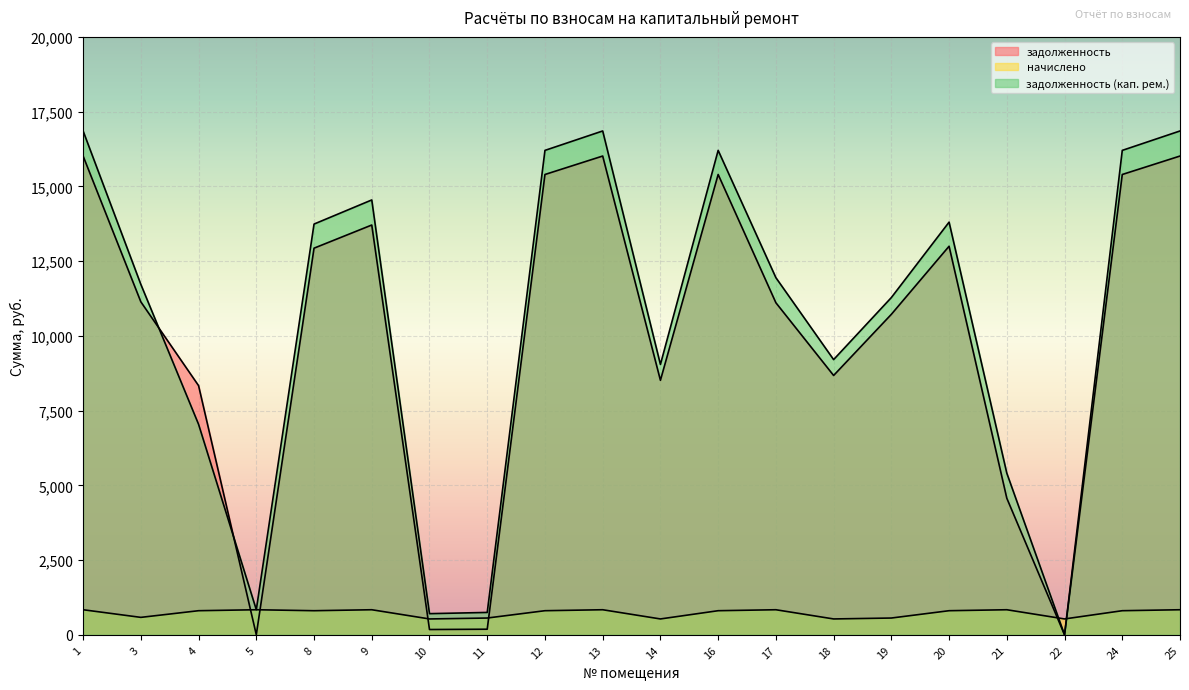

How many lines are shown in the chart?

3